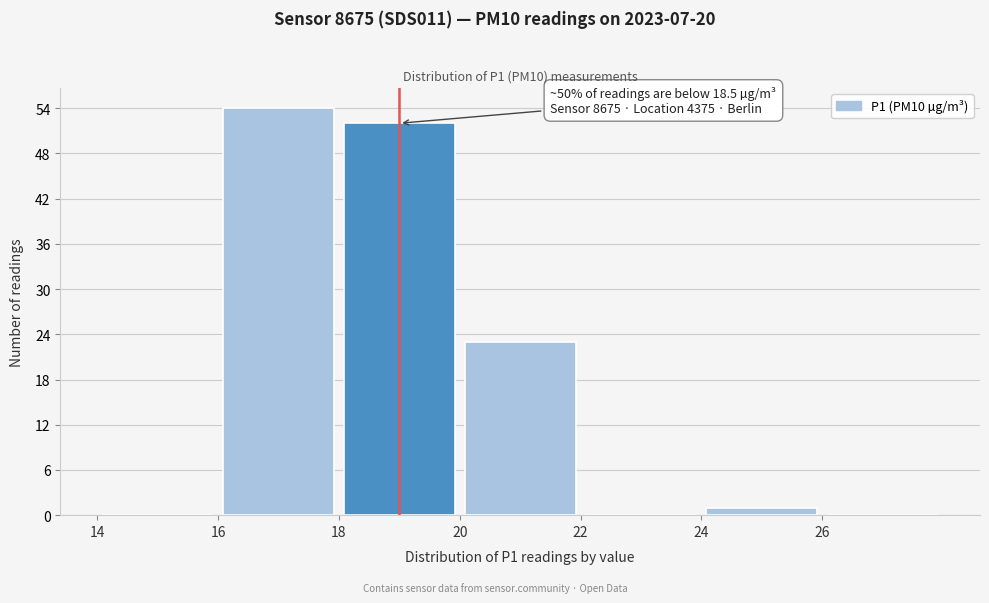

Over which range of the x-axis is the bar tallest?

16 to 18